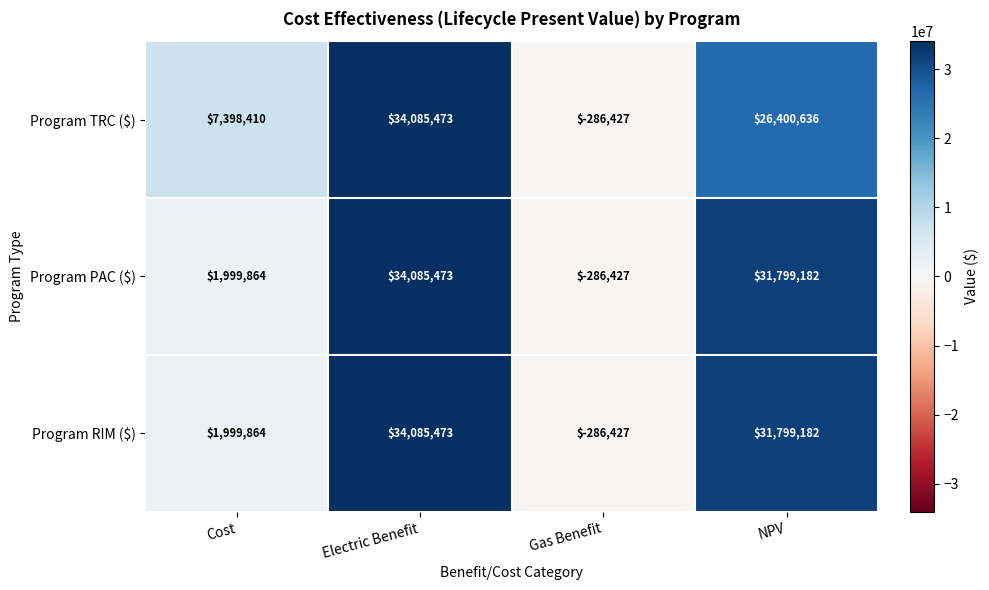

How many Program TRC ($) values are between 7398410 and 34085473?

3